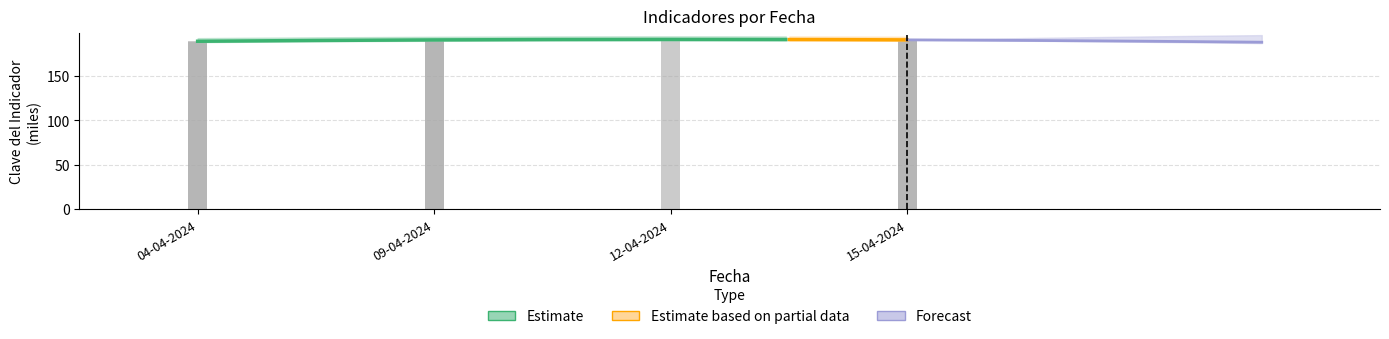

What is the change in value from 15-04-2024 to 12-04-2024?

+1.0